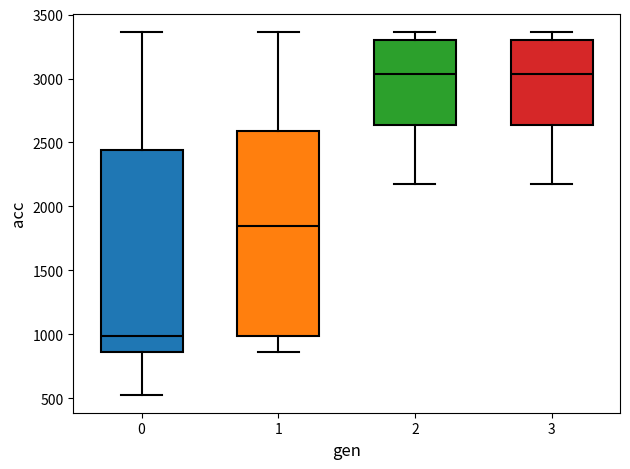

Which box's median line is the lowest?

0